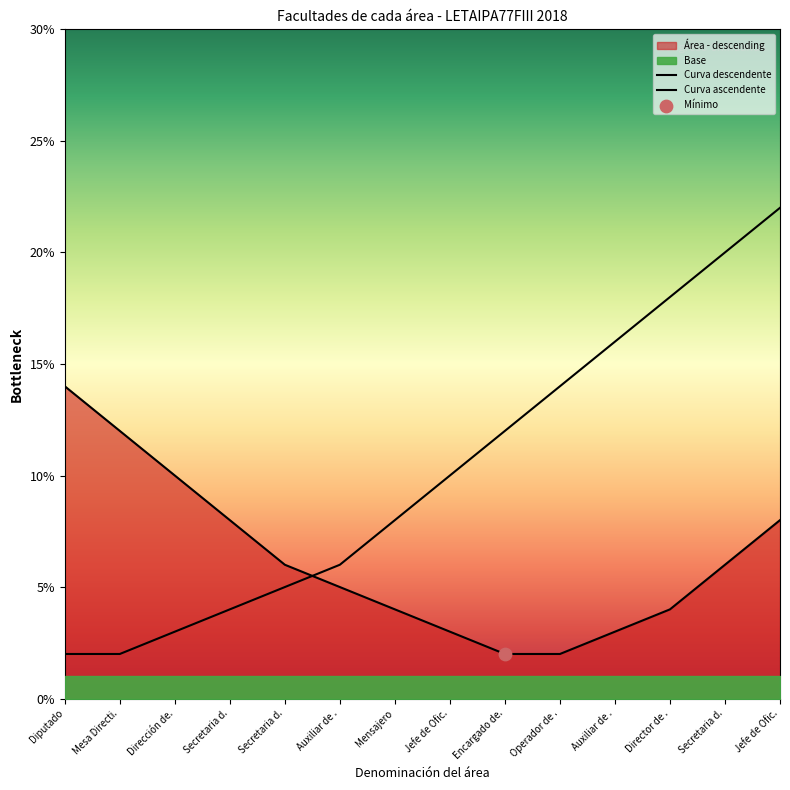

Which has a higher value, Secretaria d. or Mensajero?

Mensajero